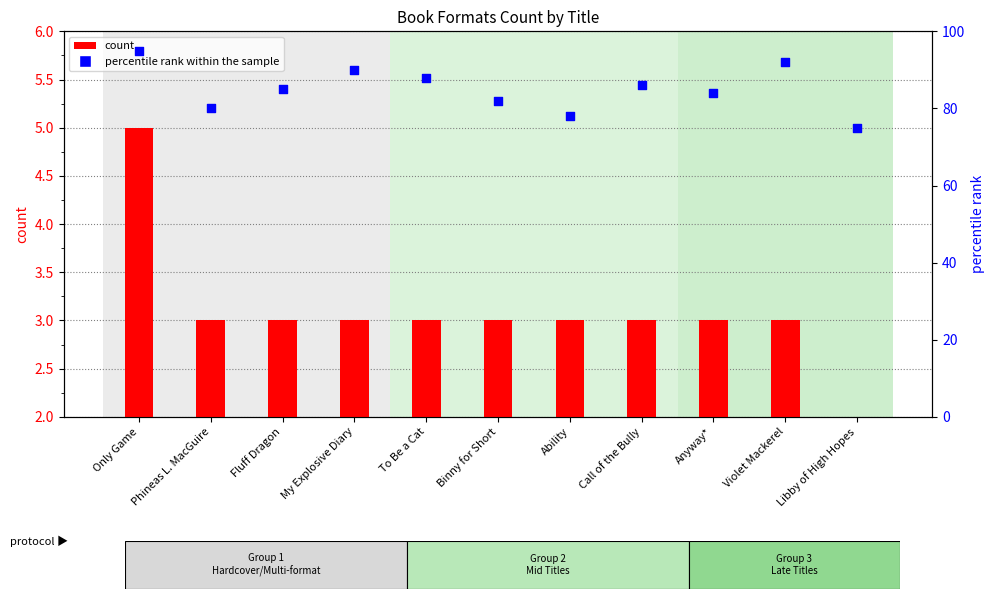

Which series has the widest spread of Y values?

percentile rank within the sample